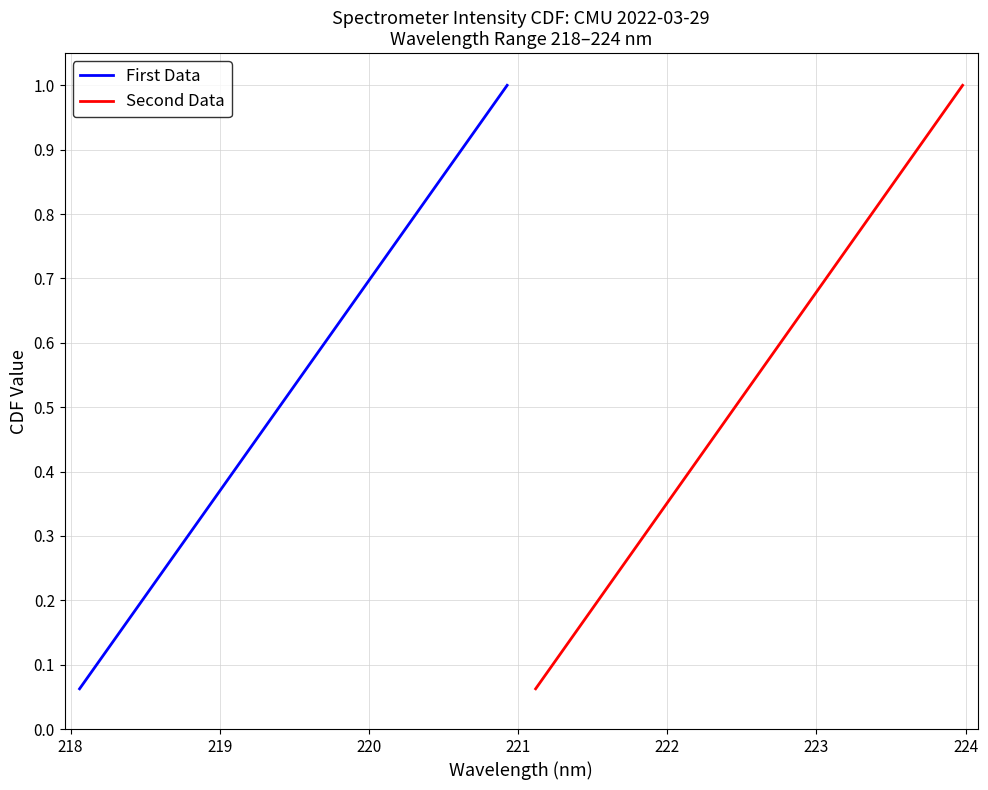

True or false: Second Data and First Data cross at least once.

False